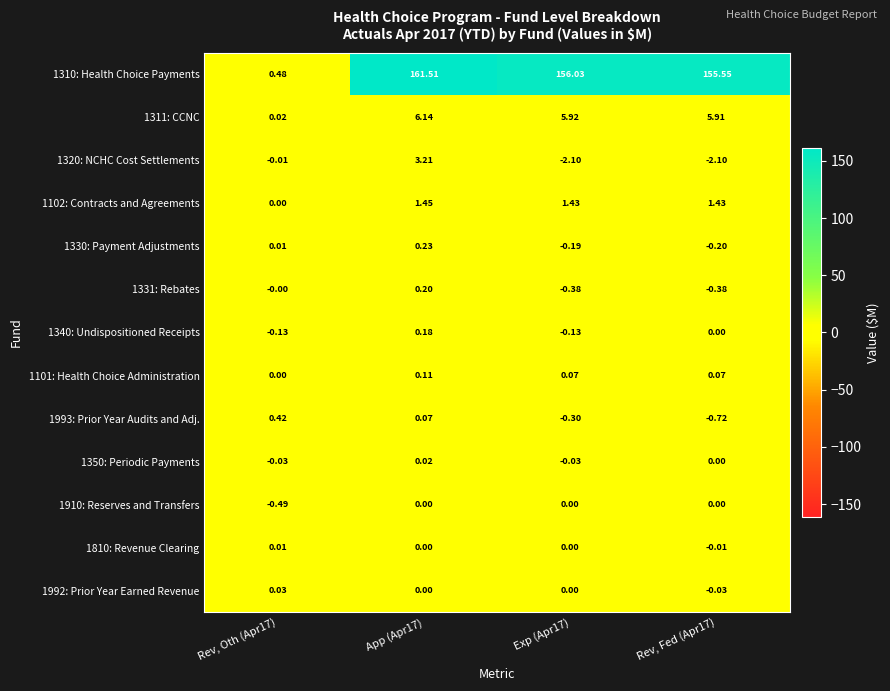

Is the value of 1910: Reserves and Transfers at App (Apr17) greater than the value of 1310: Health Choice Payments at Rev, Fed (Apr17)?

No